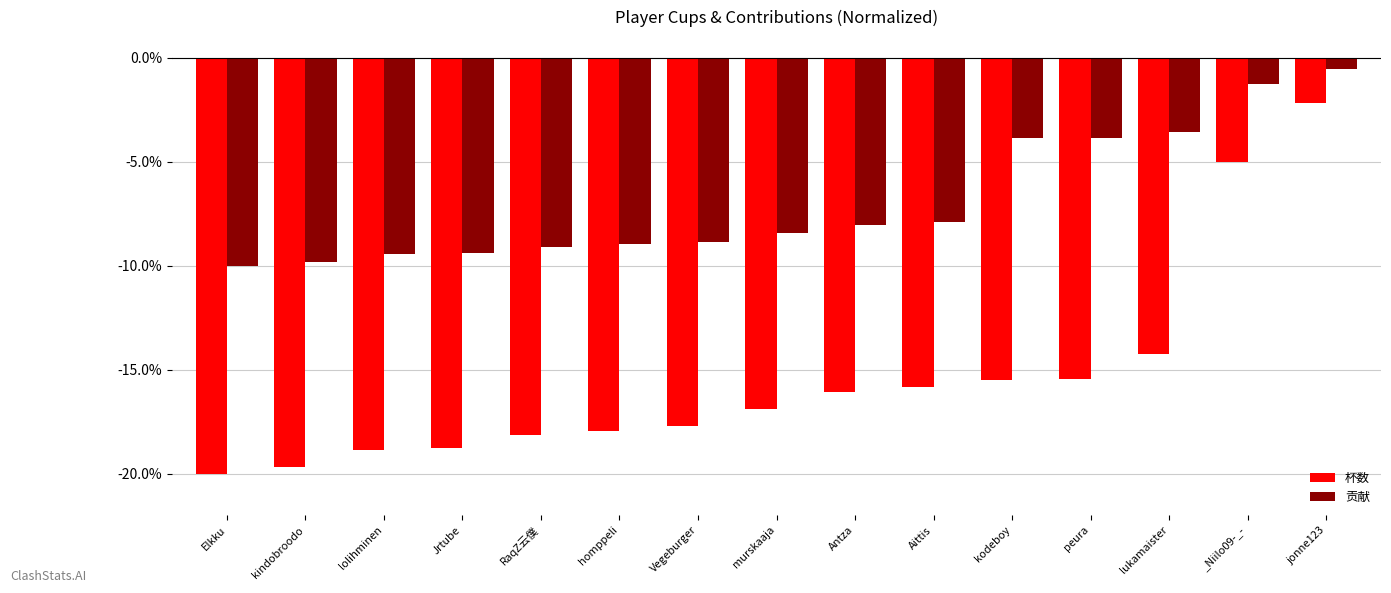

What is the label of the 3rd bar from the left?

lolihminen